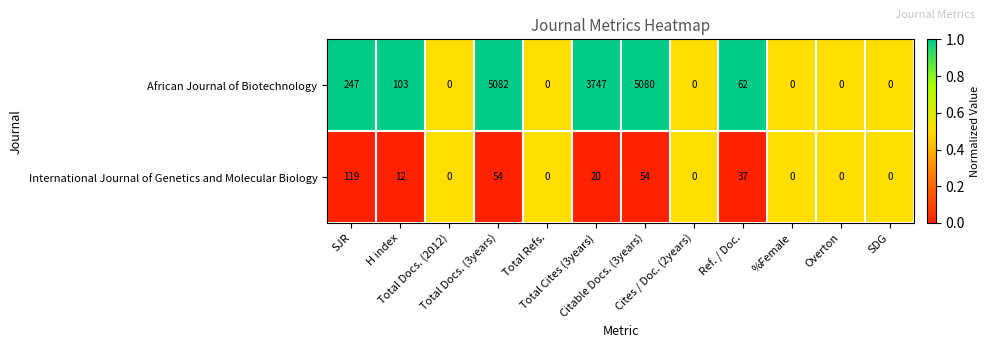

Which series has the largest total across all categories?

African Journal of Biotechnology